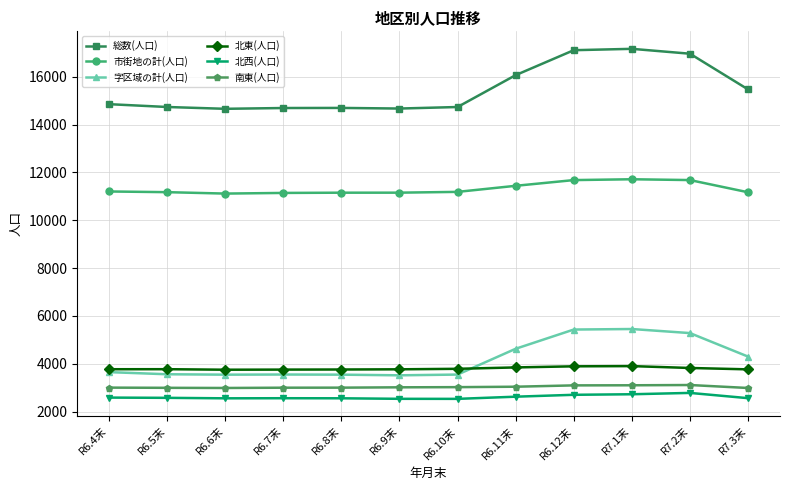

True or false: 北西(人口) has more than 0 interior local peaks.

True